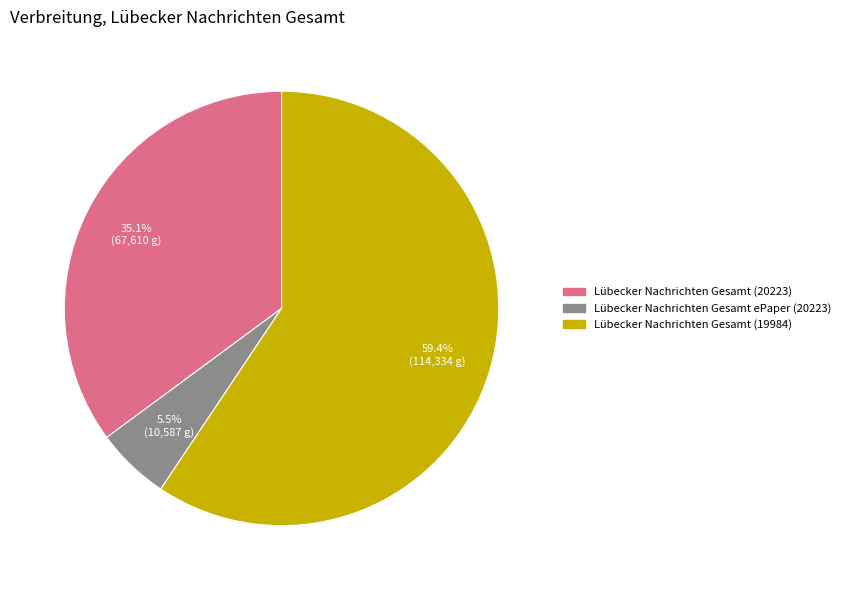

Count the number of slices in the pie.

3